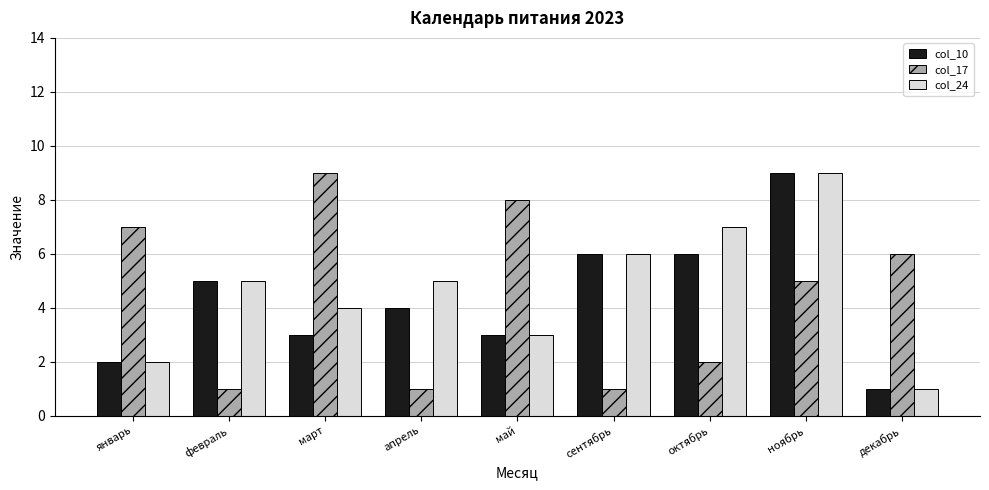

What is the spread (max minus min) of values at февраль?

4